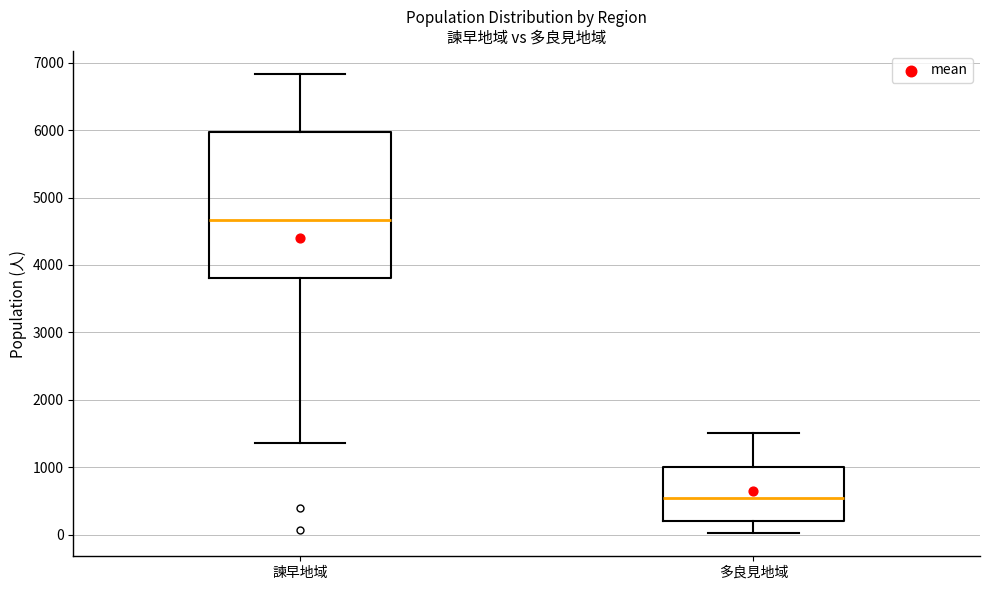

Where does the median line of the box for 多良見地域 sit on the y-axis? The values are not printed on the chart, so give them approximately, as read against the axis.

500